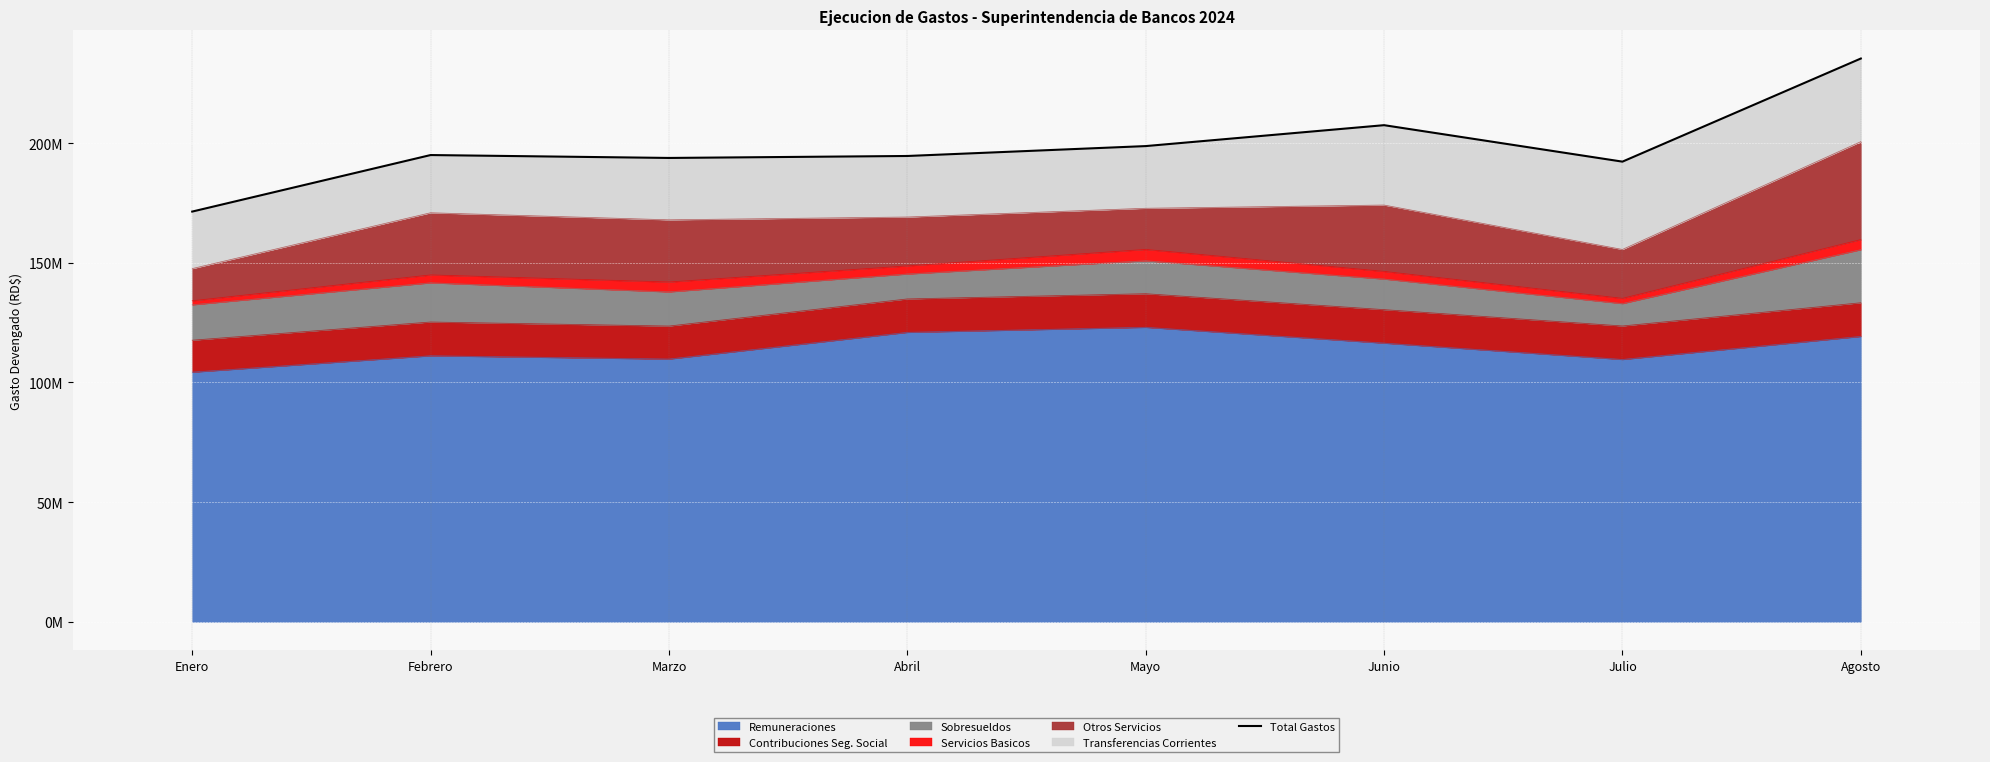

At which category does the chart reach its peak across all series?

Agosto